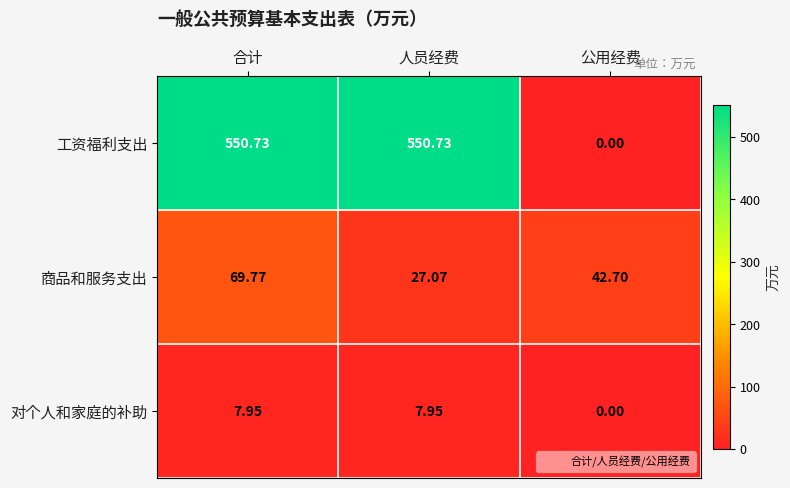

Between 合计 and 公用经费, which series saw the biggest shift?

工资福利支出